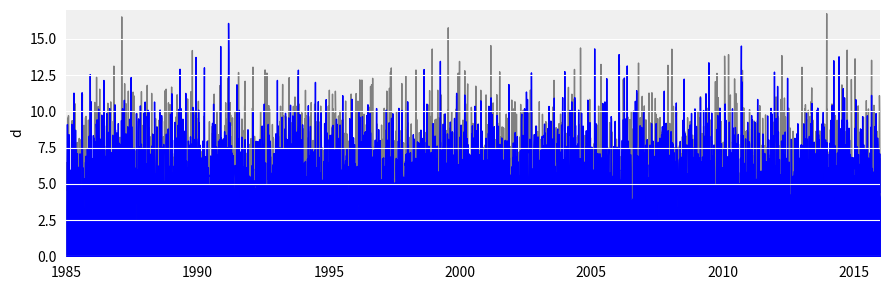

How many categories are shown in the chart?

31